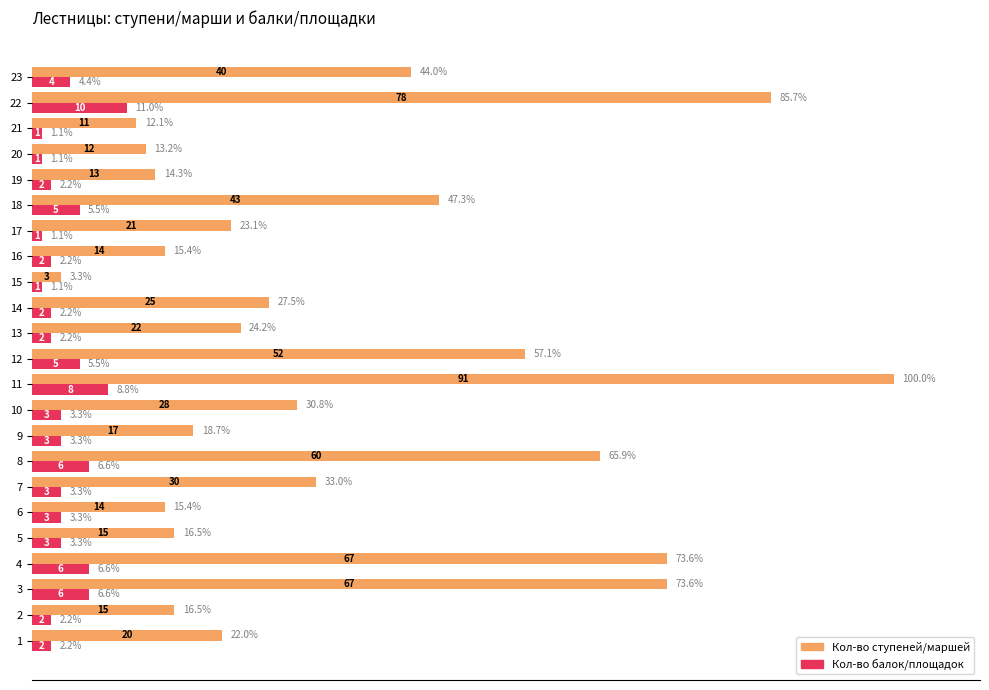

At which label is Кол-во ступеней/маршей closest to 51?

18